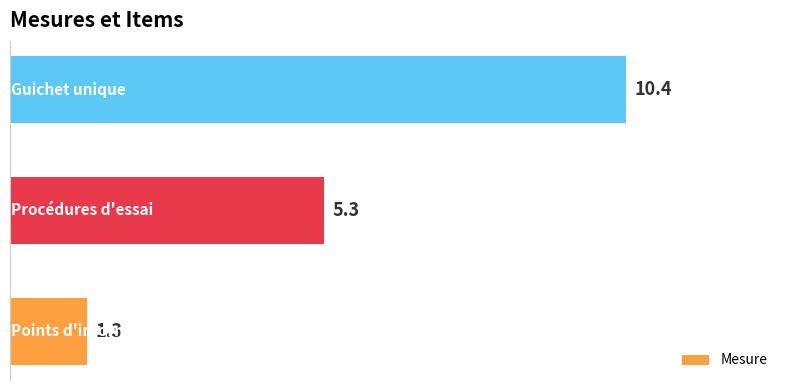

What is the average value?

5.7